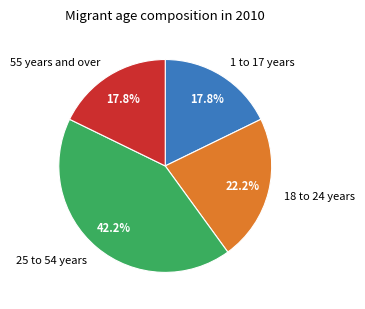

How much of the chart is everything except 18 to 24 years?

77.8%